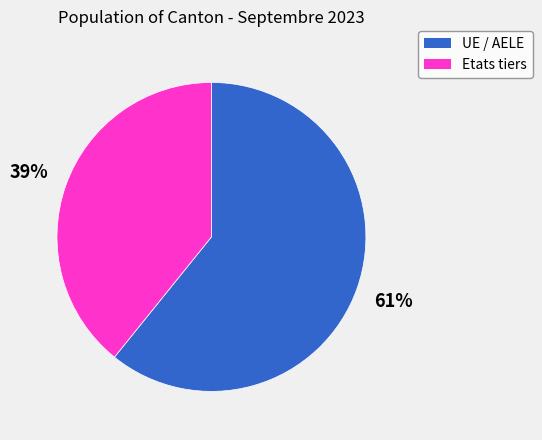

The Etats tiers slice represents 32% of the pie. True or false?

False